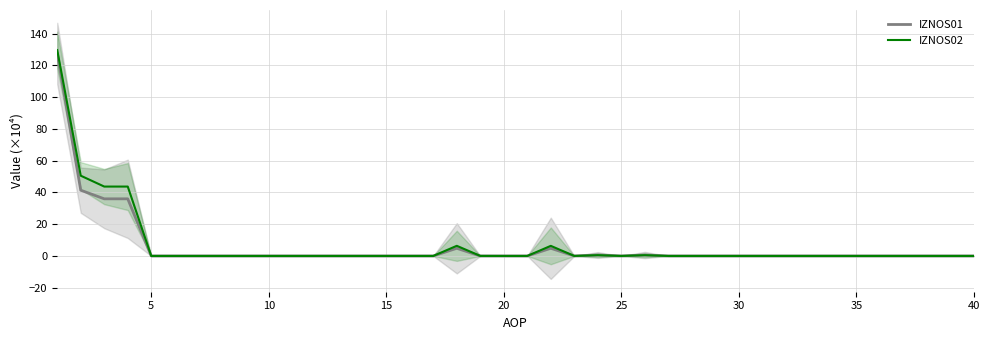

What is the difference between the second highest and second lowest values in the IZNOS01 series?

41.4